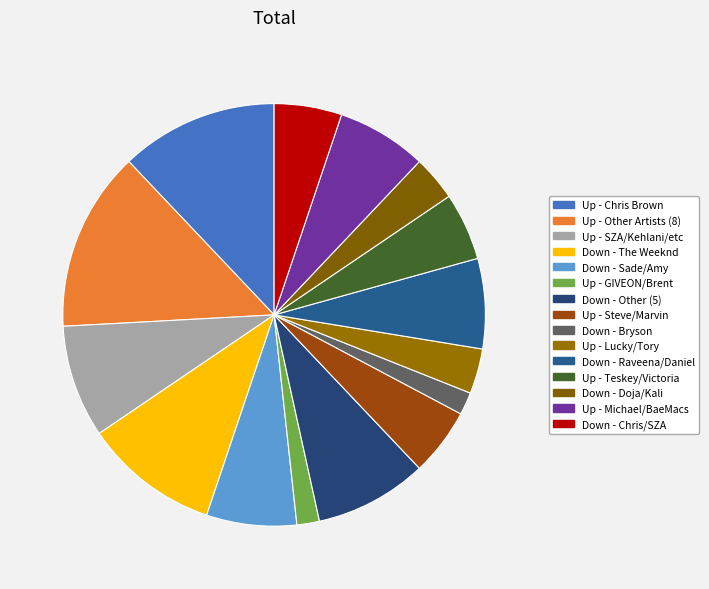

How many segments does this pie chart have?

15